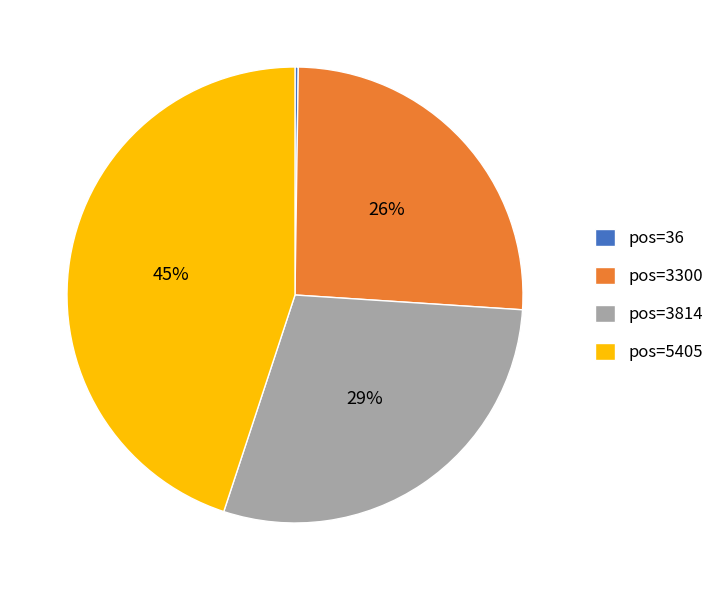

Do pos=3300 and pos=5405 together represent more than half of the pie?

Yes